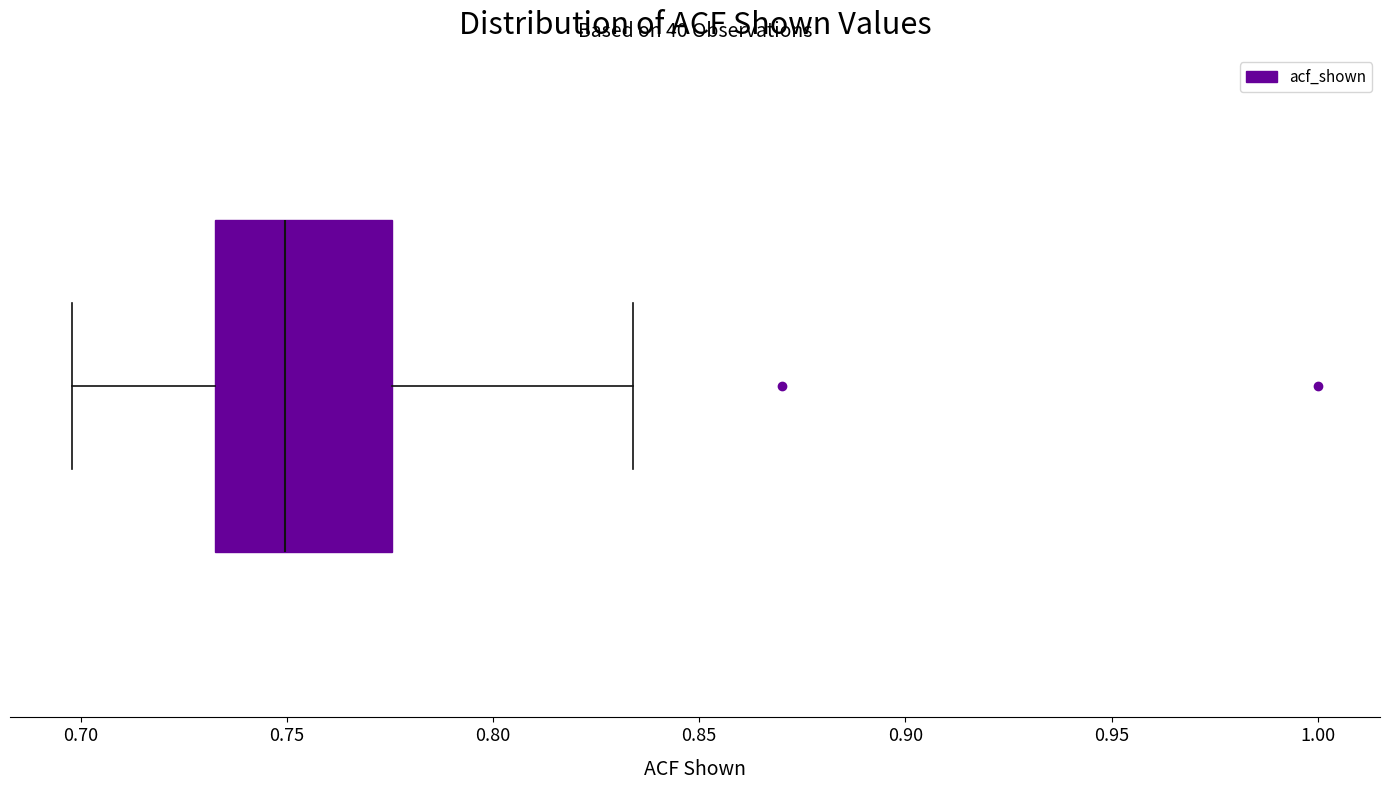

Where does the right whisker of the box end on the x-axis? The values are not printed on the chart, so give them approximately, as read against the axis.

0.835